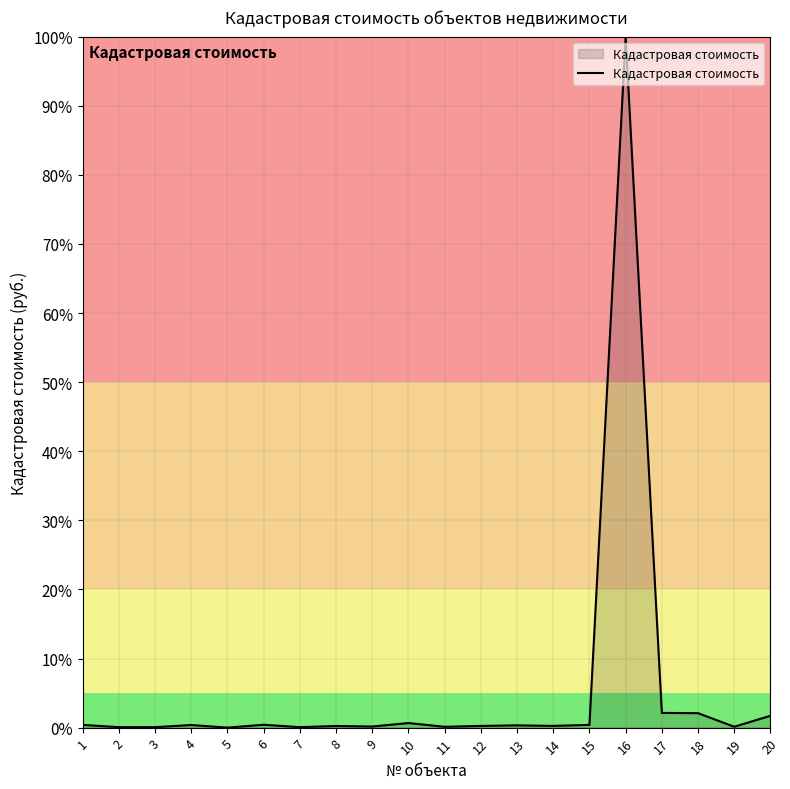

Does the chart have visible grid lines?

Yes